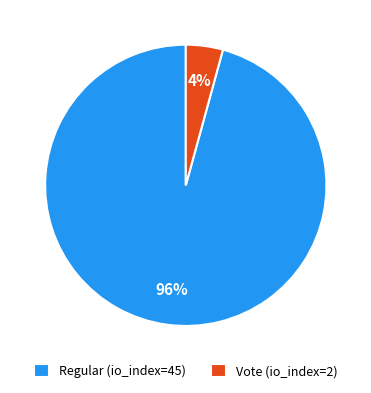

How many segments does this pie chart have?

2